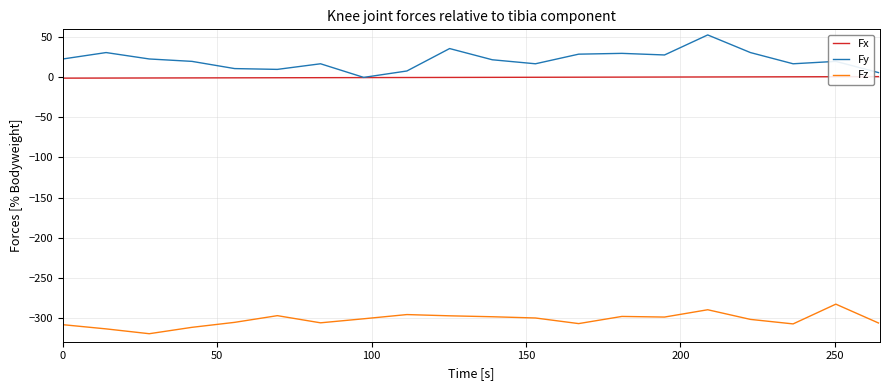

Which series has the largest total across all categories?

Fy